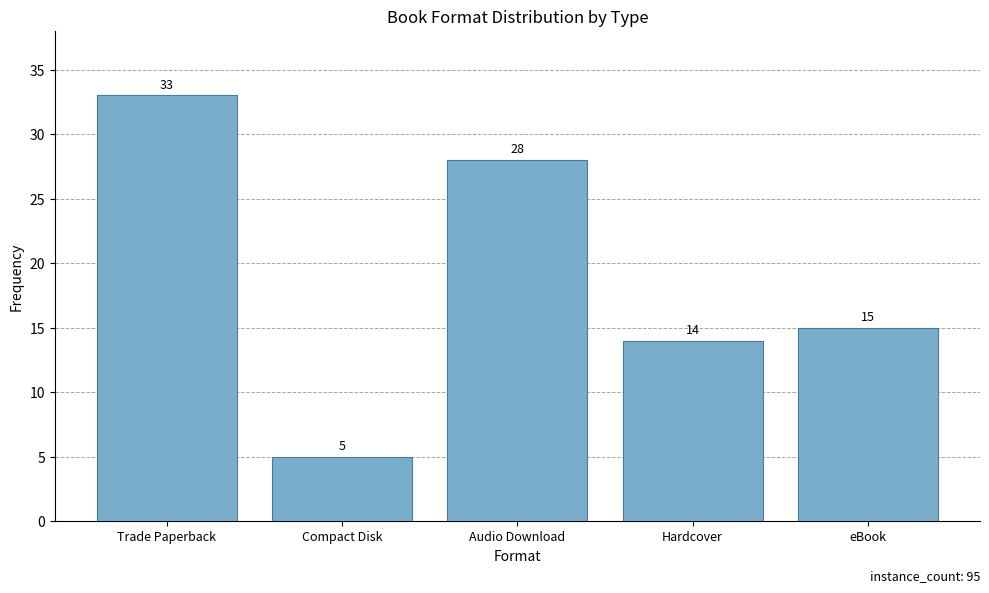

What is the value of the 1st bar from the left?

33